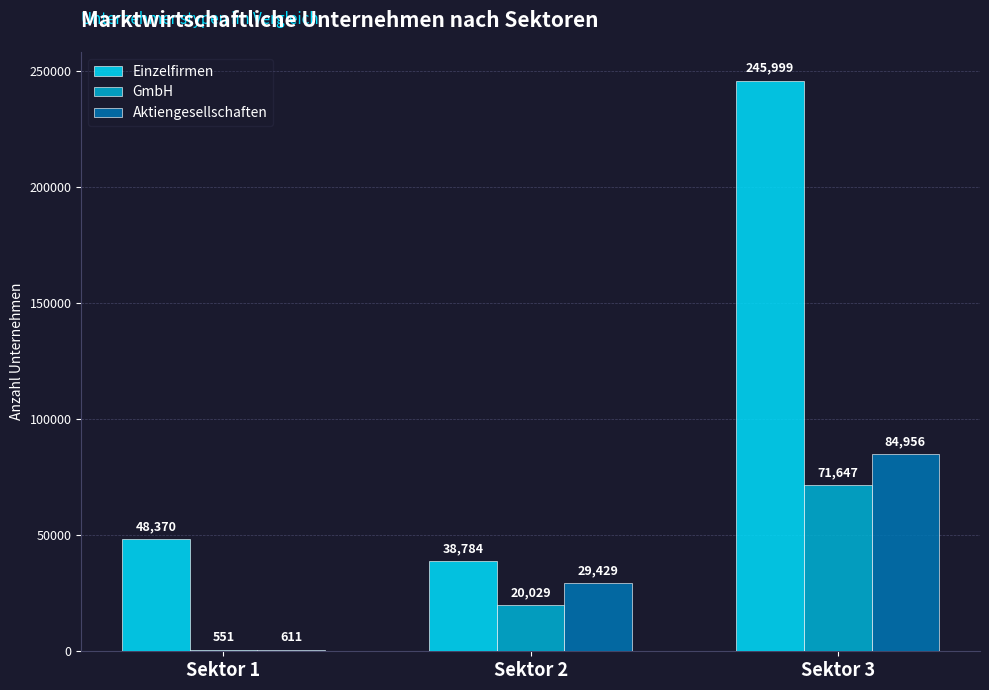

What is the maximum value for Aktiengesellschaften?

84956